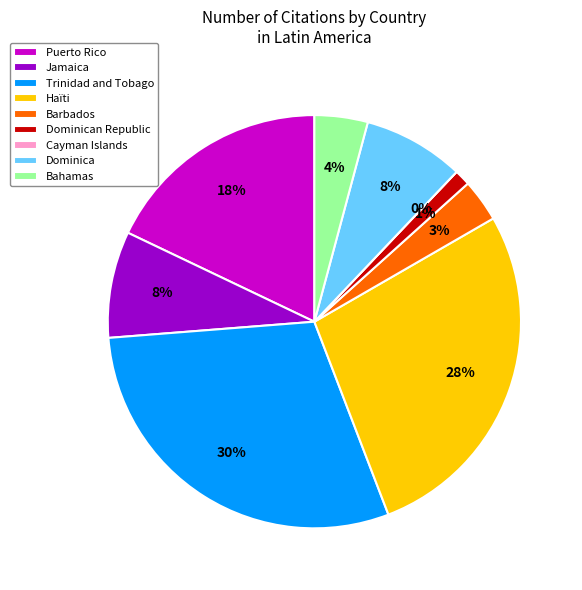

Between Barbados and Puerto Rico, which is larger?

Puerto Rico